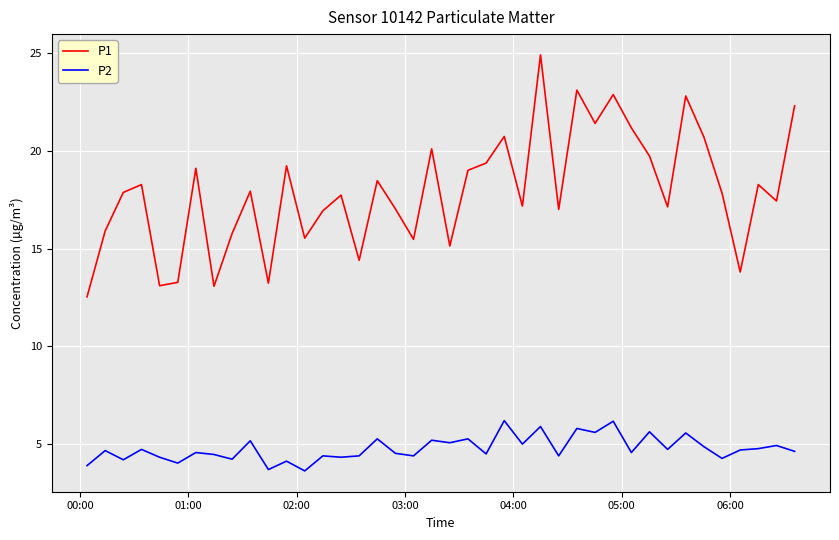

True or false: P1 and P2 cross at least once.

False